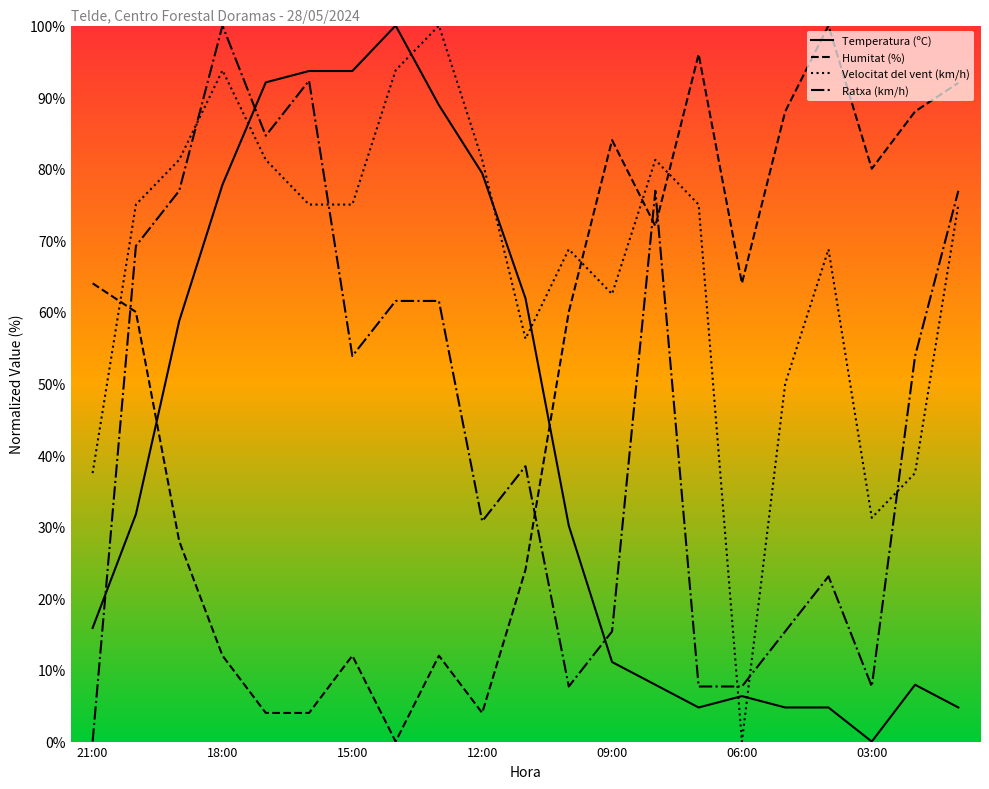

How many intersections are there between Humitat (%) and Temperatura (ºC)?

2